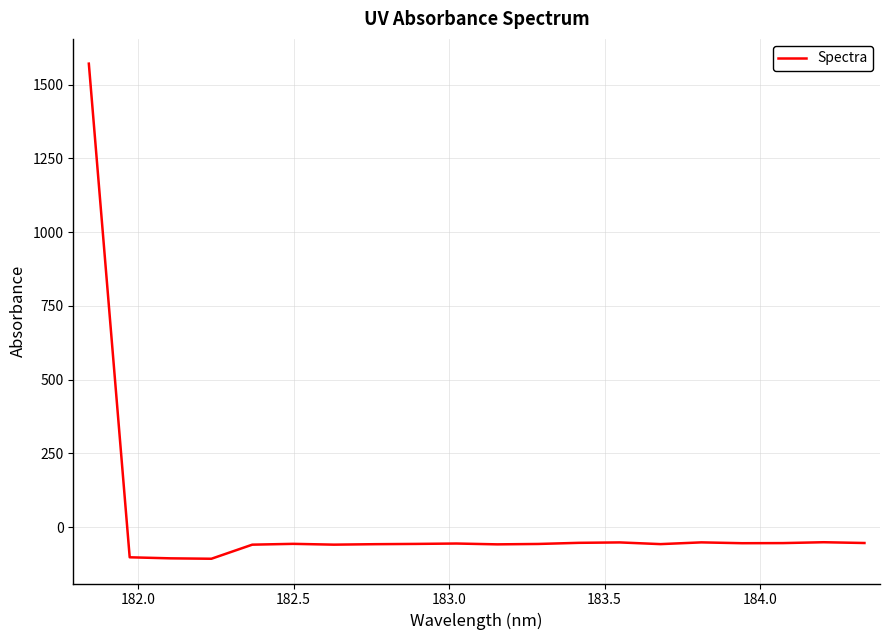

How many values are below zero?

19